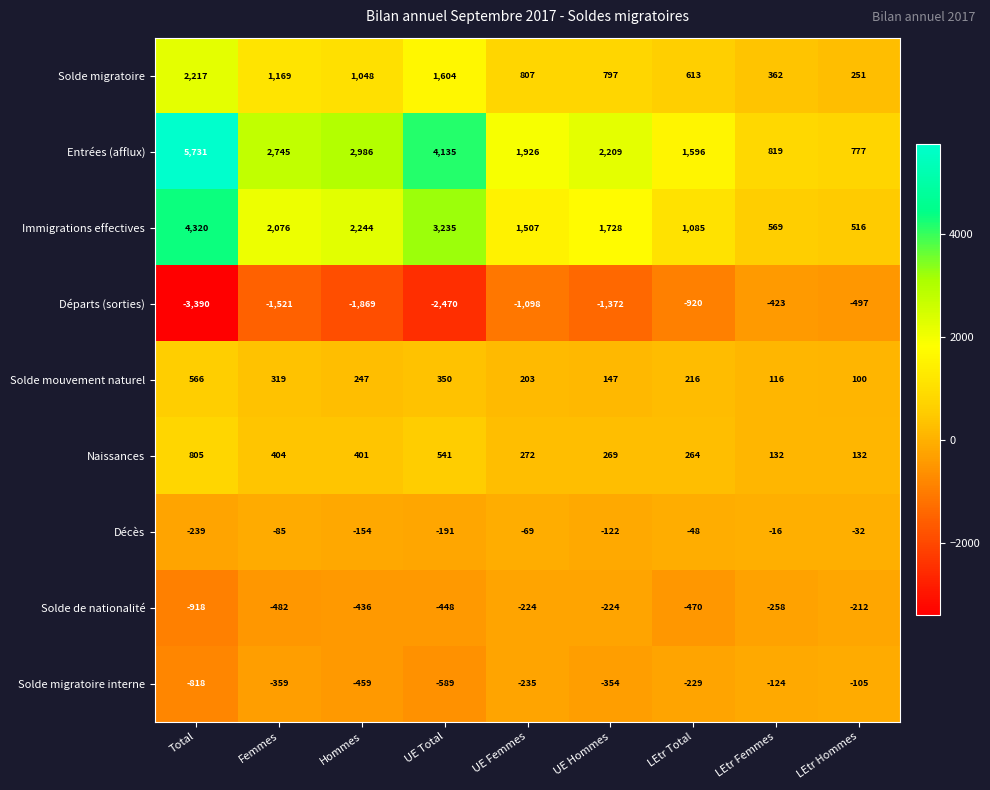

How many values in the Départs (sorties) series exceed -1372?

4